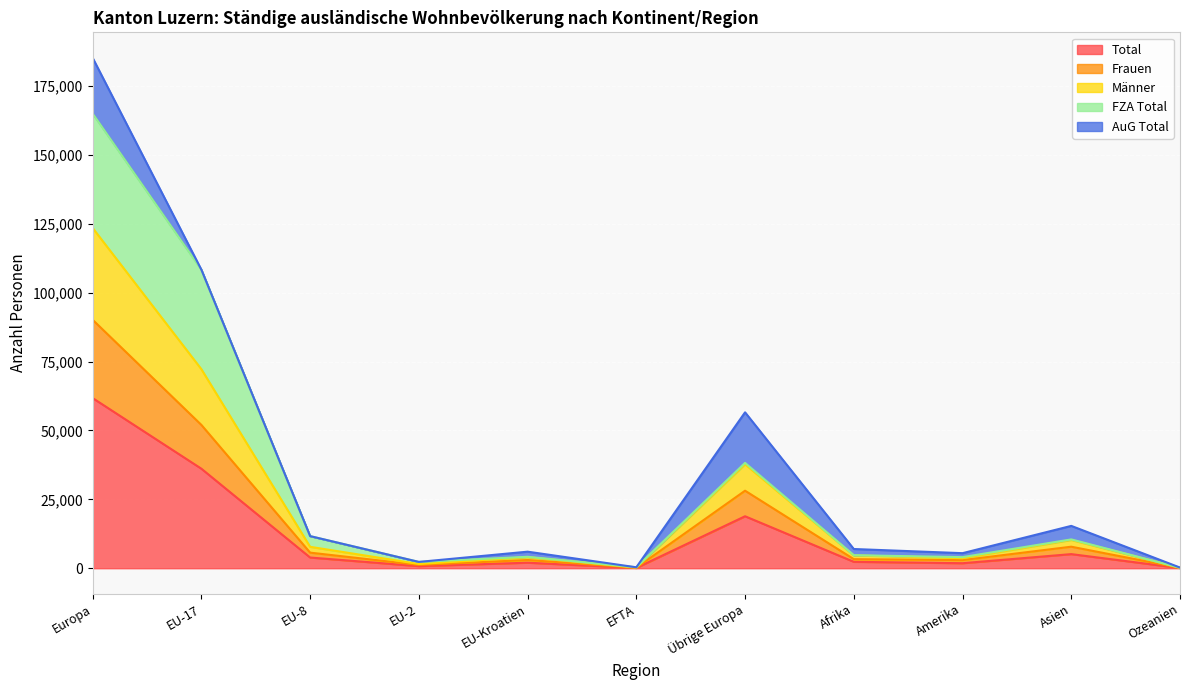

In Total, how many points are higher than both neighbors (excluding endpoints)?

3